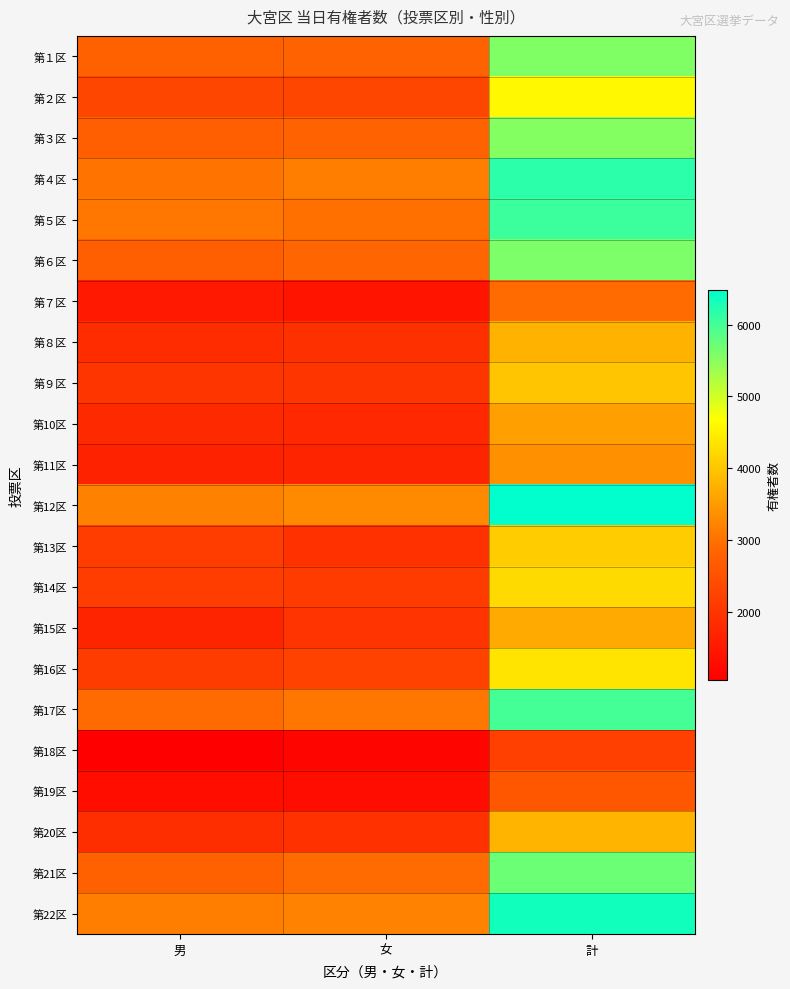

List the series in order of their peak value, highest first.

第12区, 第22区, 第４区, 第５区, 第17区, 第21区, 第６区, 第１区, 第３区, 第２区, 第16区, 第14区, 第13区, 第９区, 第20区, 第８区, 第15区, 第10区, 第11区, 第７区, 第19区, 第18区